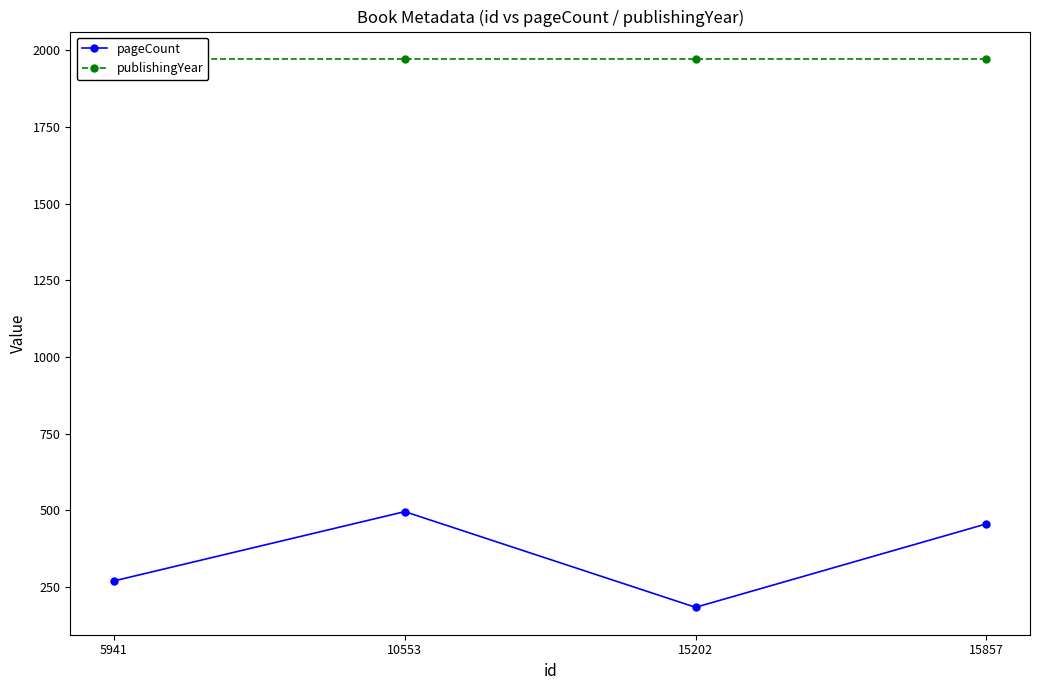

Is this an area chart (filled region under the line)?

No